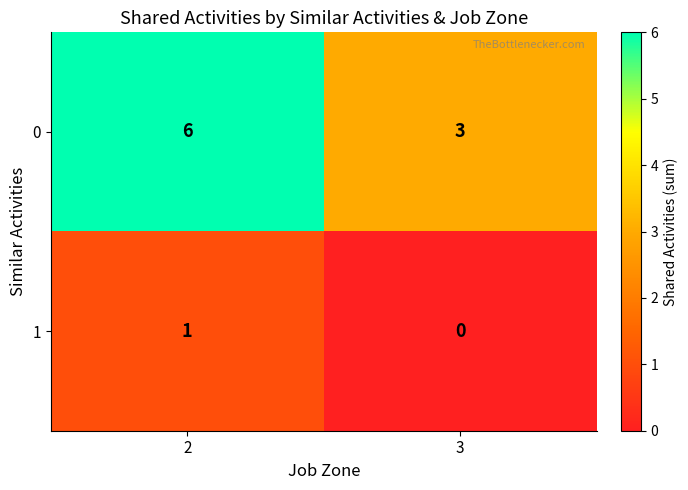

At how many categories does at least one series exceed 5?

1